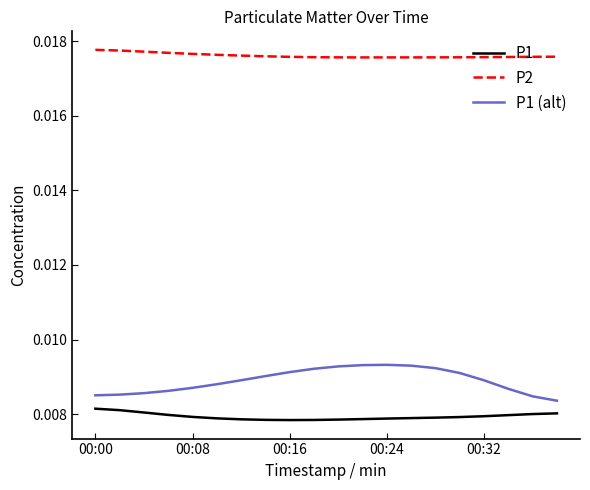

How many lines are shown in the chart?

3